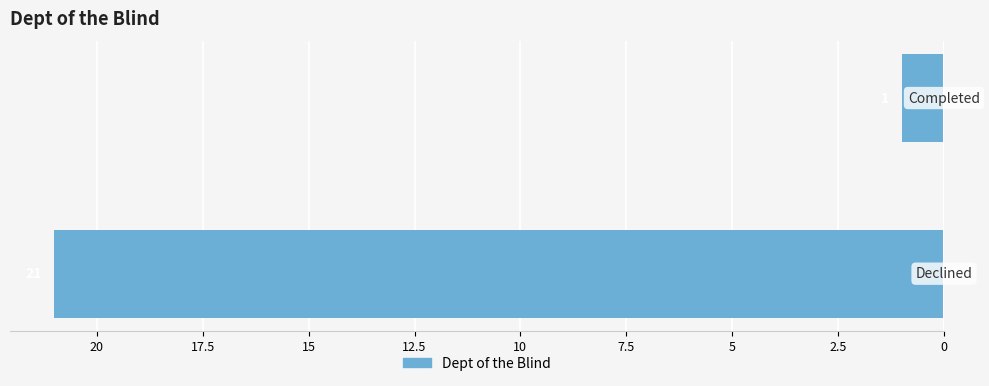

Are the bars horizontal?

Yes